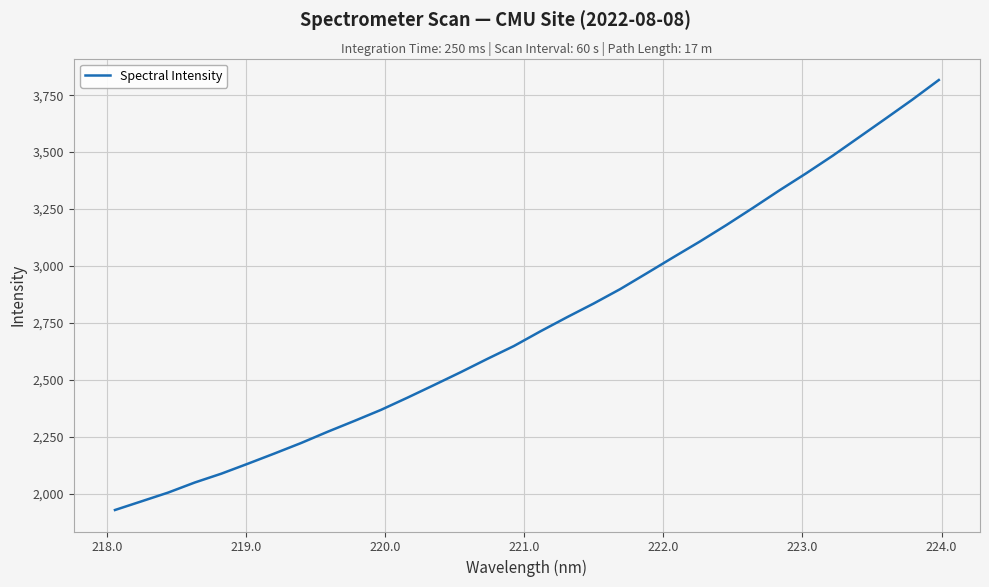

What is the minimum value shown in the chart?

1928.7